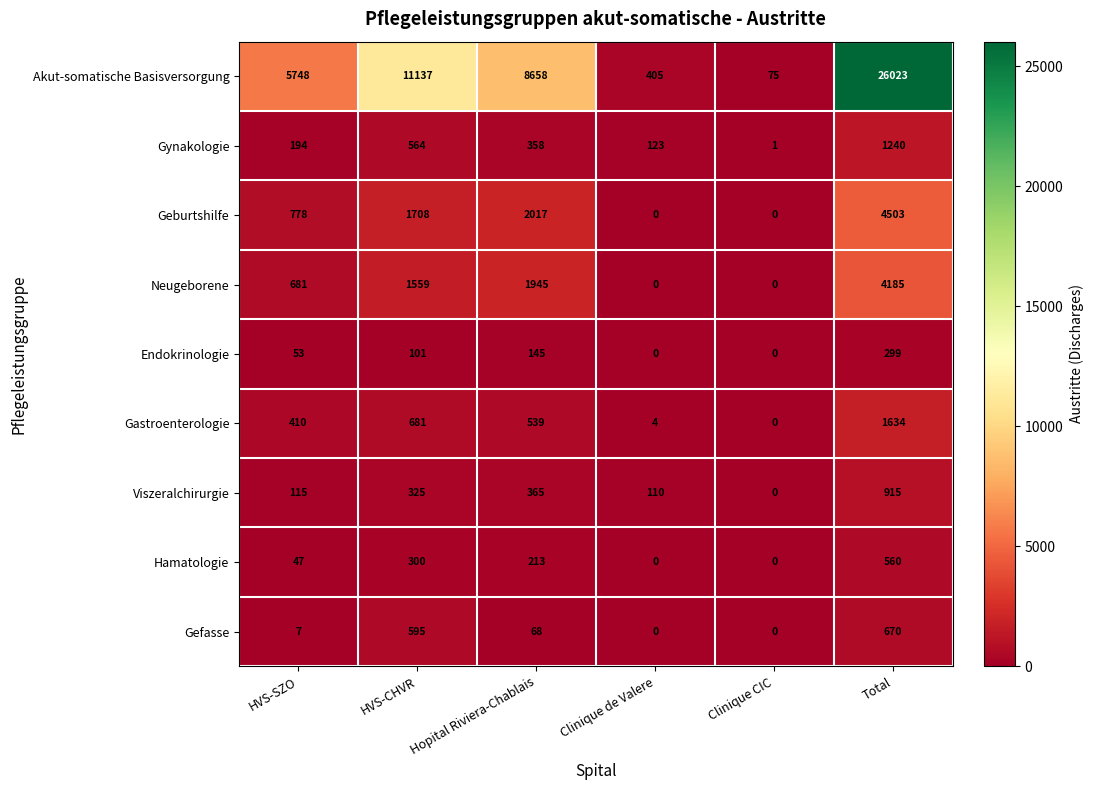

What is the difference between the second highest and second lowest values in the Hamatologie series?

300